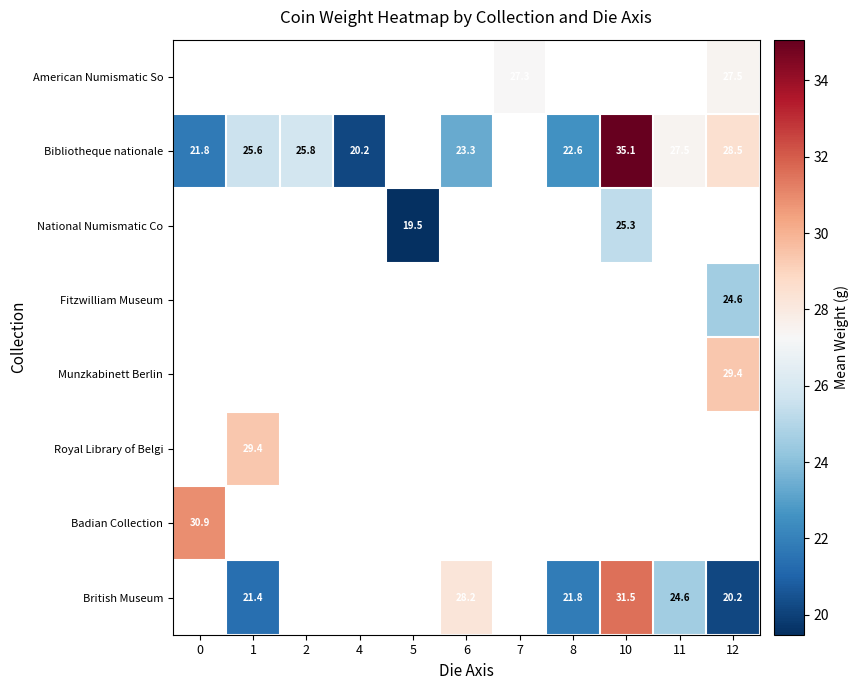

What is the smallest value displayed?

19.5